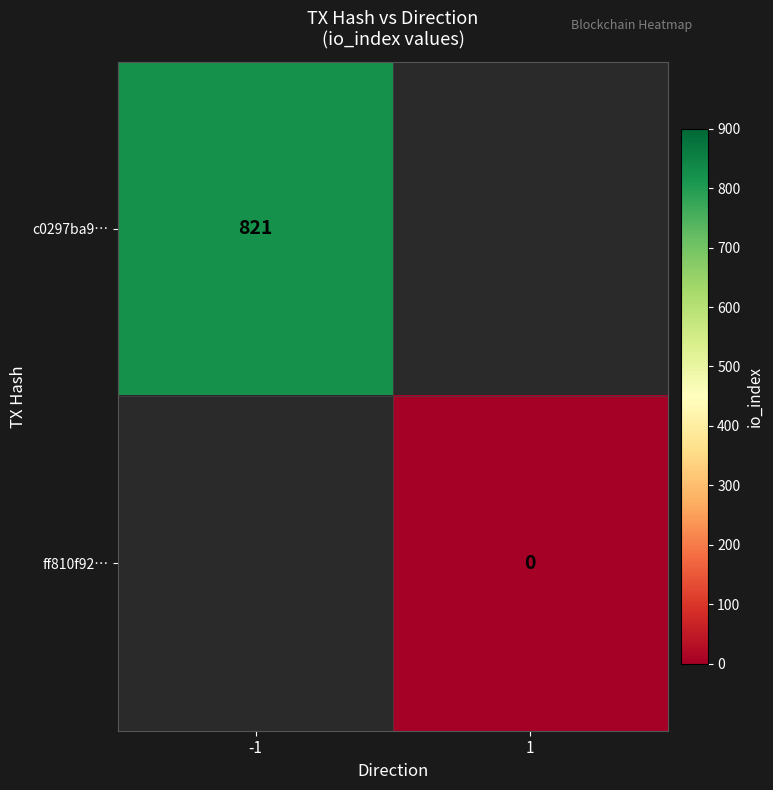

Is it true that c0297ba9… equals 1244.9 at -1?

False